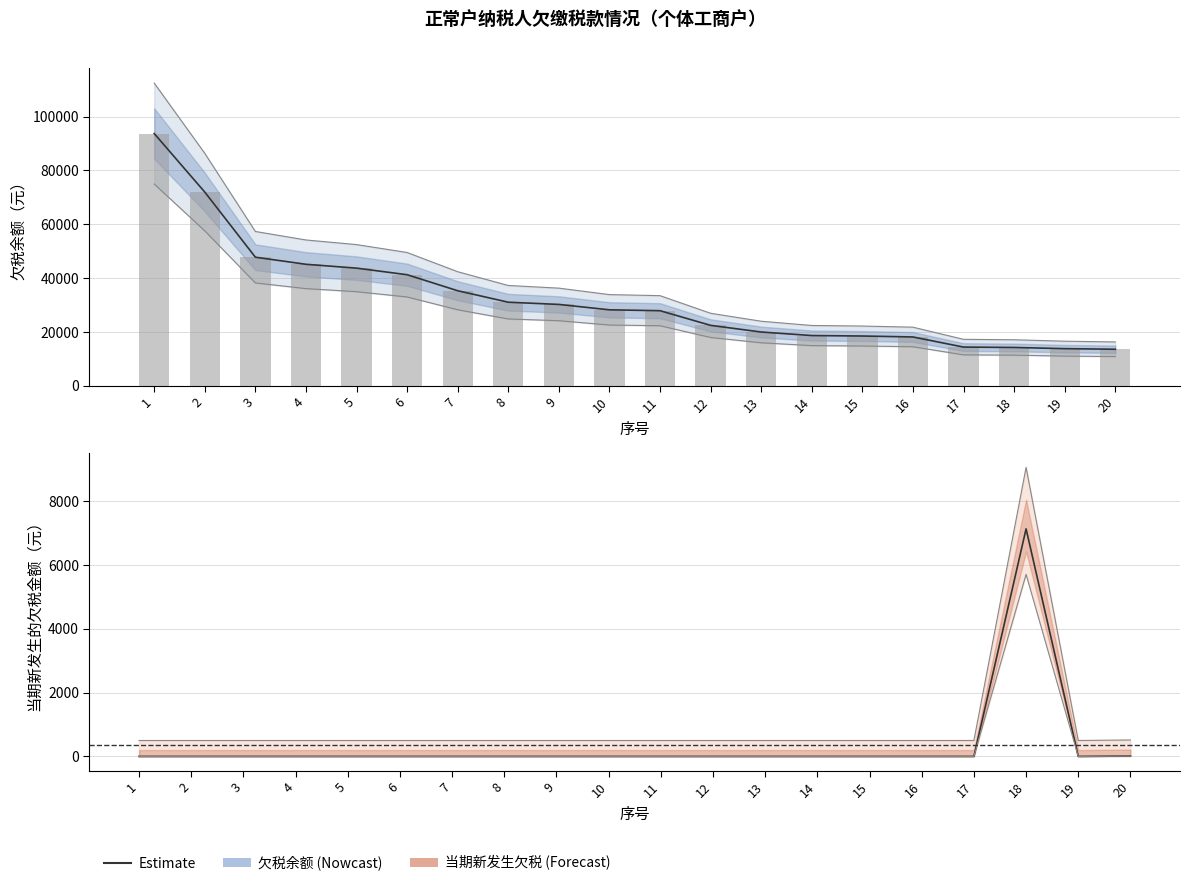

List the series in order of their peak value, lowest first.

当期新发生的欠税金额, 欠税余额